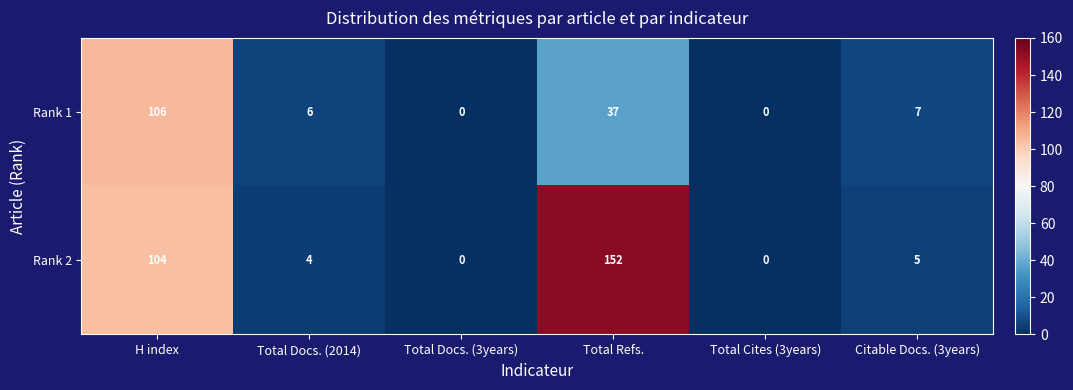

Reading left to right, list all the values displayed in this chart.

Rank 1: 106	6	0	37	0	7
Rank 2: 104	4	0	152	0	5